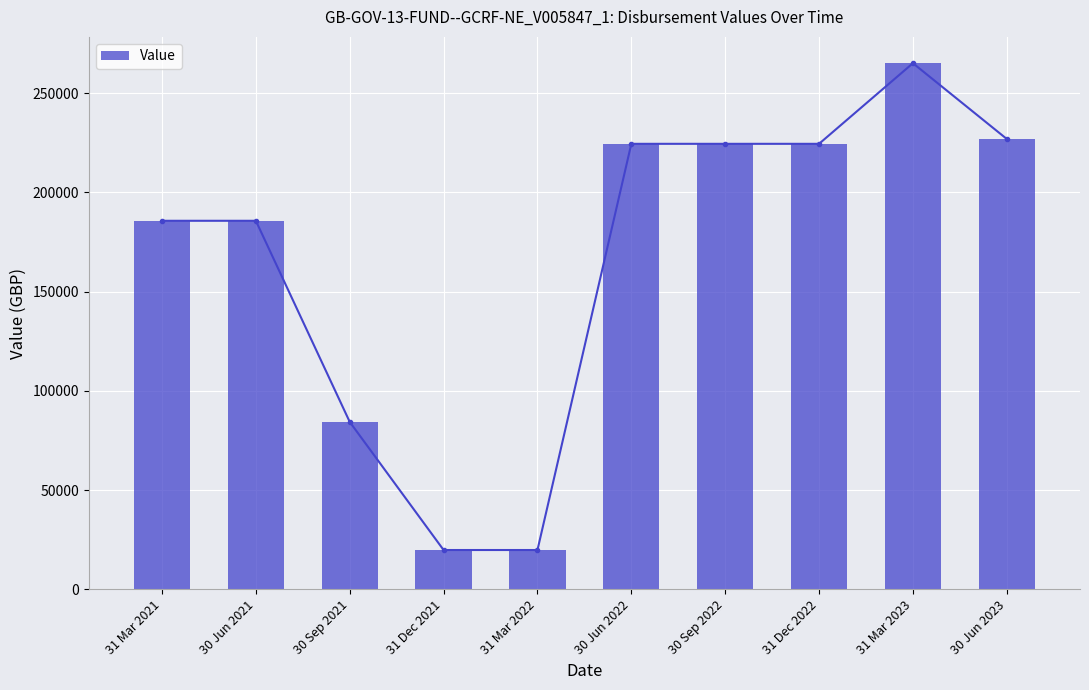

Is it true that the value at 31 Mar 2023 is 265146.4?

True